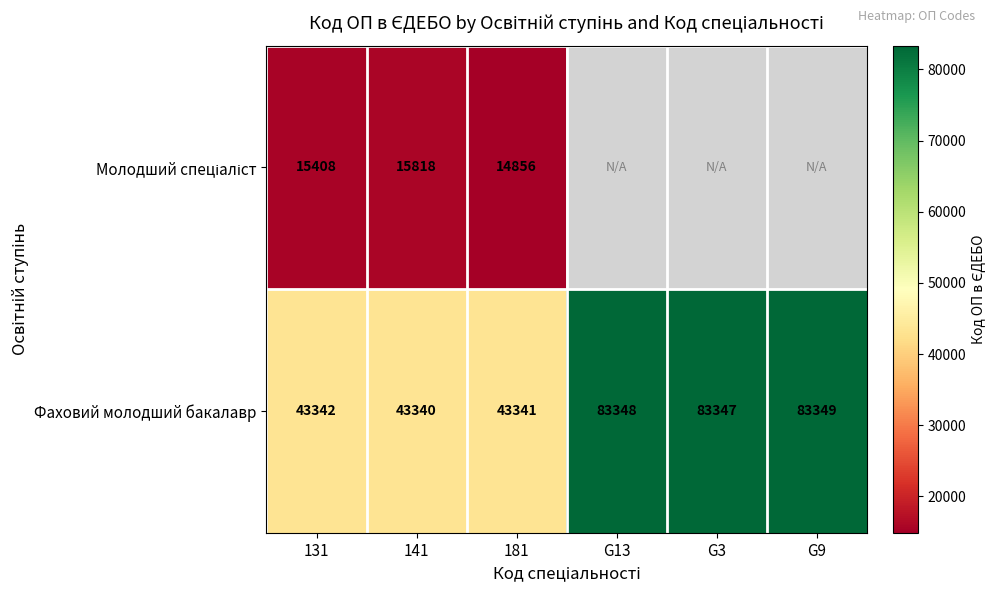

What is the difference between the Фаховий молодший бакалавр values at G9 and 181?

40008